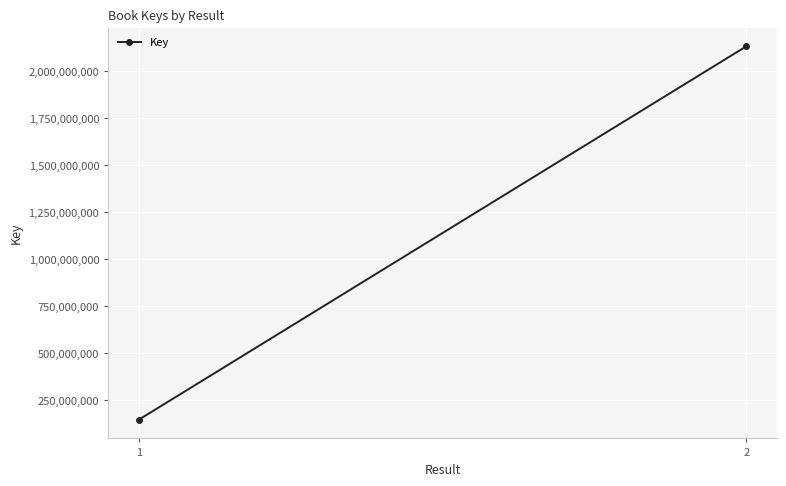

What is the value of the 2nd point from the left?

2133060104